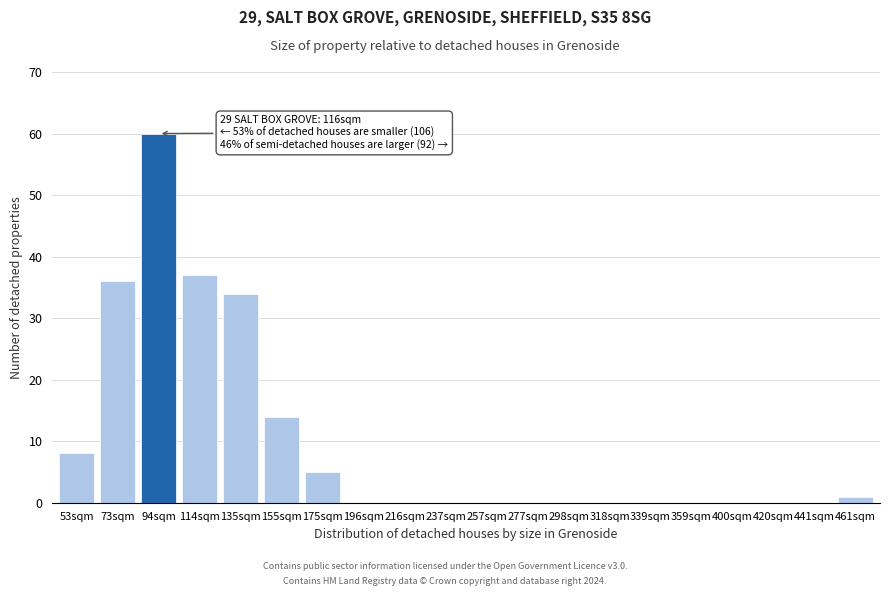

Reading left to right, list all the values displayed in this chart.

53sqm=8	73sqm=36	94sqm=60	114sqm=37	135sqm=34	155sqm=14	175sqm=5	196sqm=0	216sqm=0	237sqm=0	257sqm=0	277sqm=0	298sqm=0	318sqm=0	339sqm=0	359sqm=0	400sqm=0	420sqm=0	441sqm=0	461sqm=1